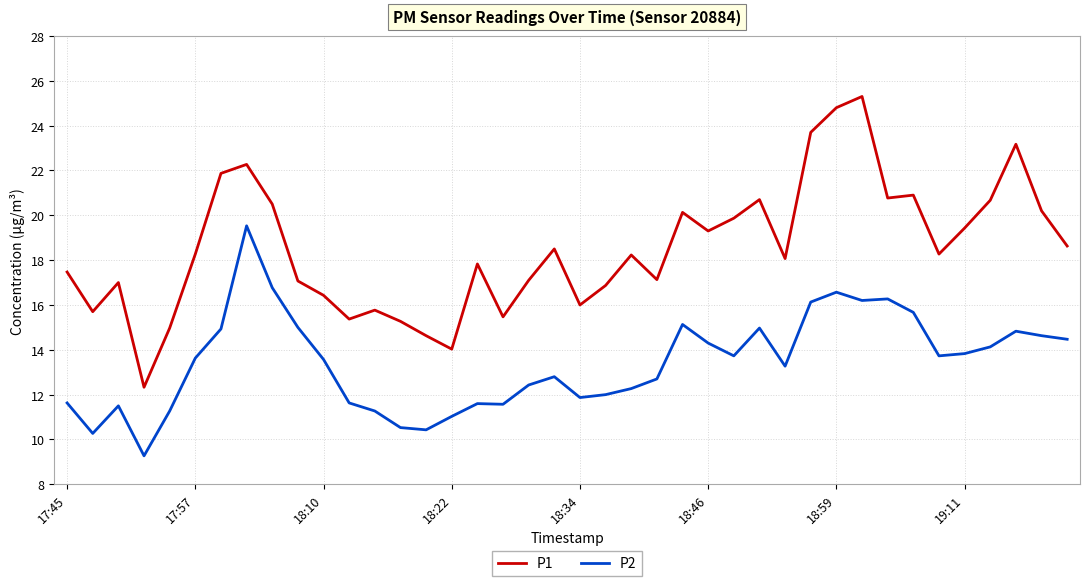

True or false: P1 and P2 intersect in this chart.

False